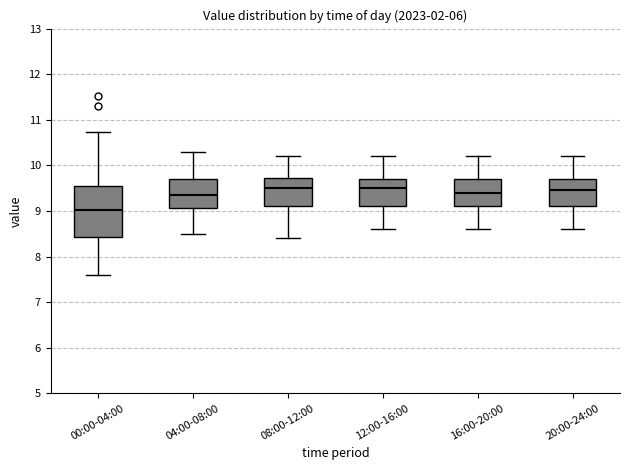

Reading left to right, transcribe this box plot: for each box, give where its median line is, the range the box spans, and where its two whiskers end, as read against the y-axis. The values are not printed on the chart, so give them approximately, as read against the axis.

00:00-04:00: median 9.0, box 8.4 to 9.6, whiskers 7.6 to 10.7
04:00-08:00: median 9.4, box 9.1 to 9.7, whiskers 8.5 to 10.3
08:00-12:00: median 9.5, box 9.1 to 9.7, whiskers 8.4 to 10.2
12:00-16:00: median 9.5, box 9.1 to 9.7, whiskers 8.6 to 10.2
16:00-20:00: median 9.4, box 9.1 to 9.7, whiskers 8.6 to 10.2
20:00-24:00: median 9.5, box 9.1 to 9.7, whiskers 8.6 to 10.2